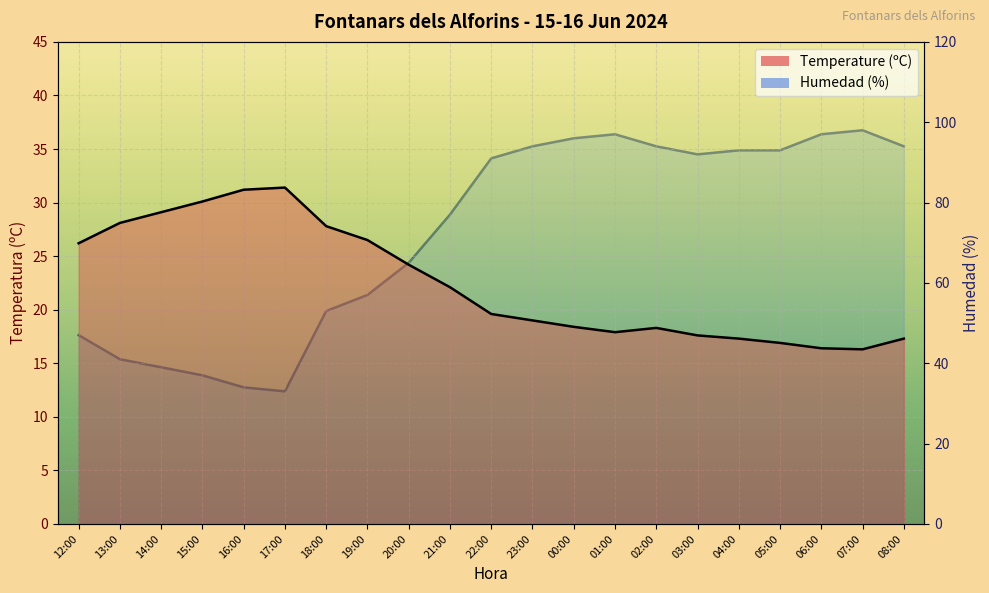

Rank the series at 19:00 from highest to lowest value.

Humedad (%), Temperature (ºC)